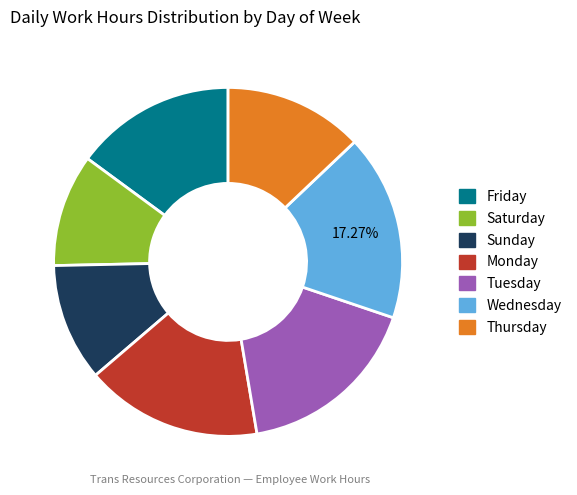

Does any single category account for the majority?

No